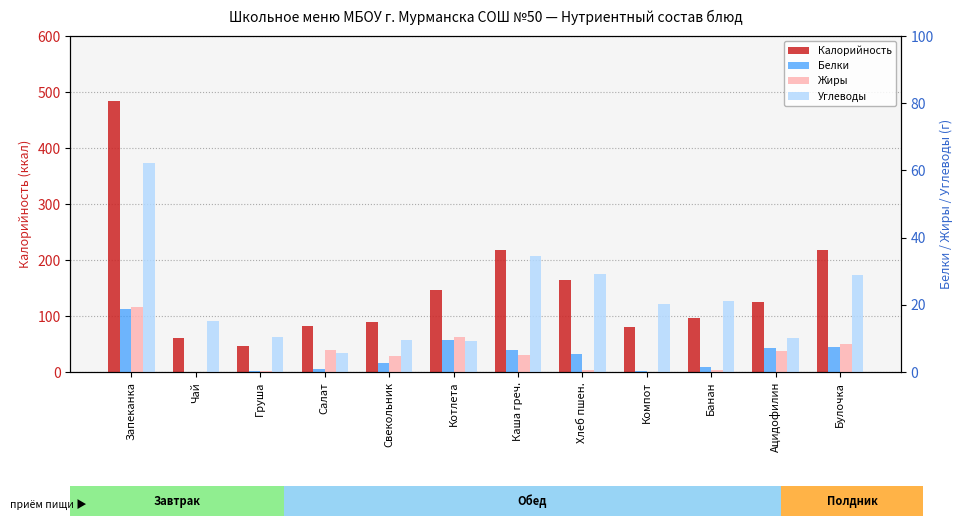

Is it true that Белки equals 1.0 at Салат?

True